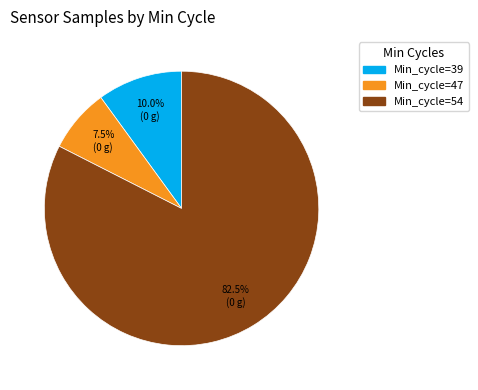

Does any single category account for the majority?

Yes